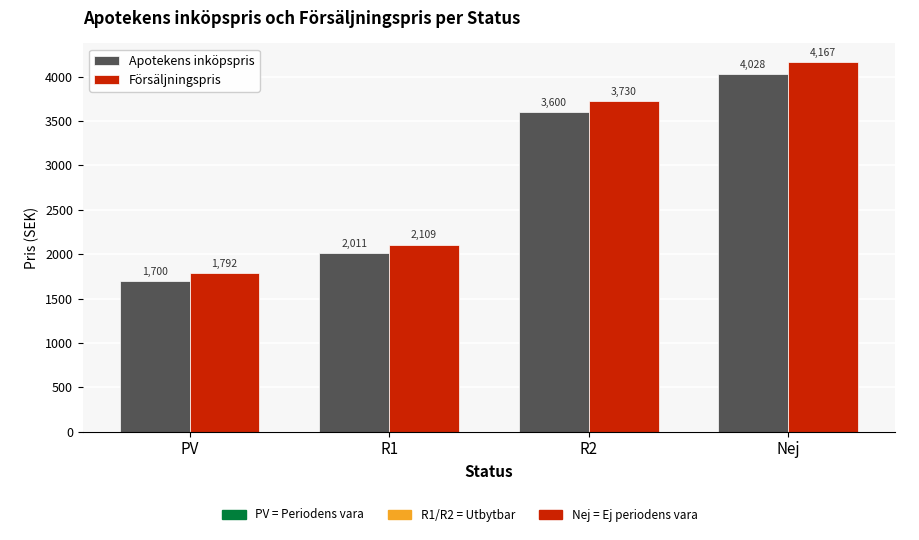

What is the label of the 2nd bar from the right?

R2